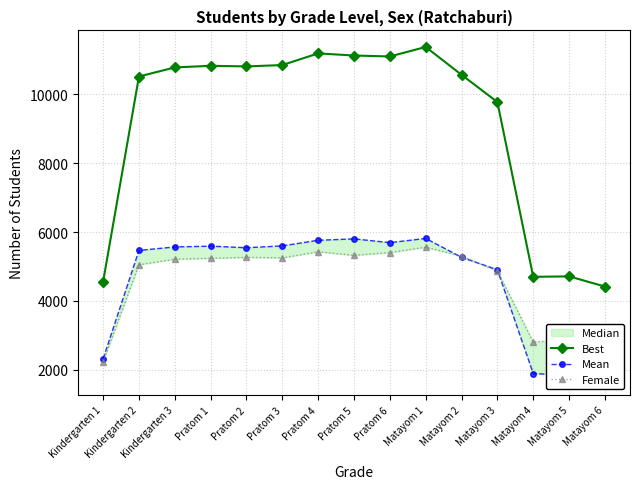

At which label is Mean closest to 3781?

Matayom 3